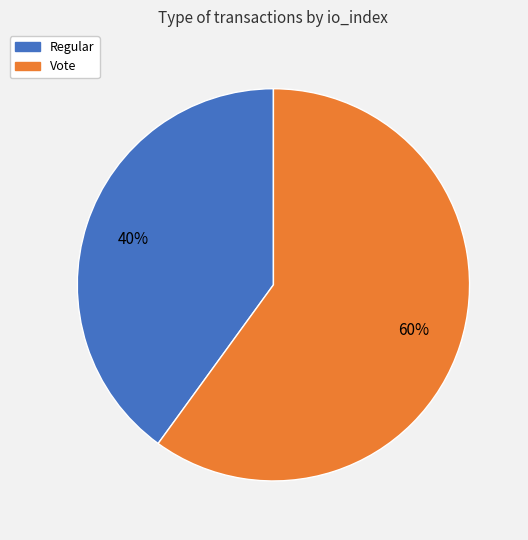

Approximately how many times larger is the value at Vote compared to Regular?

1.5